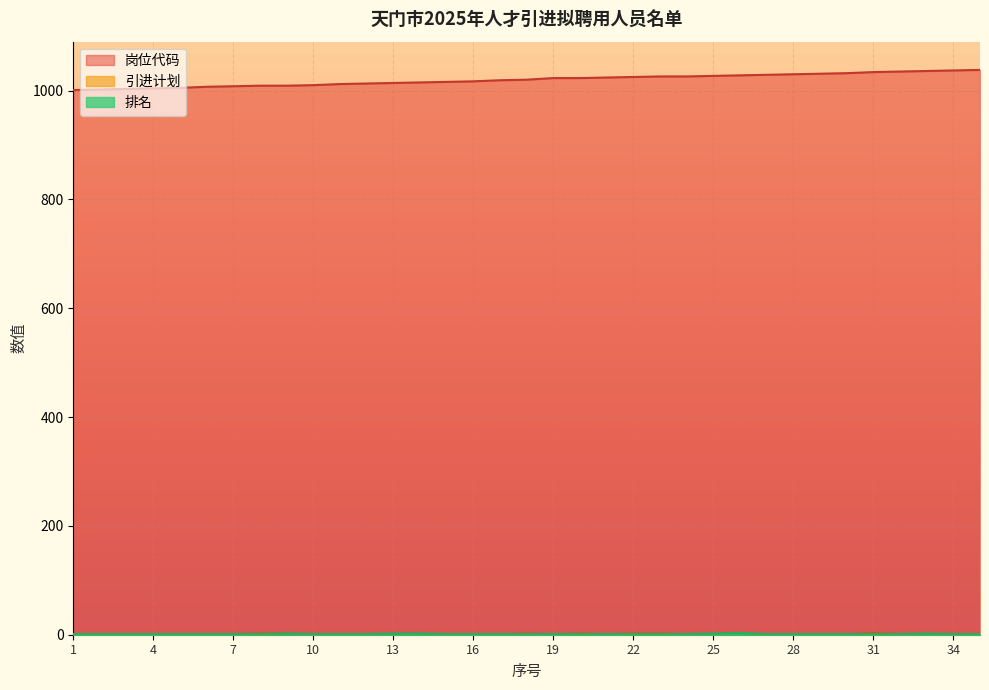

What is the total value across all series at 7?

1010